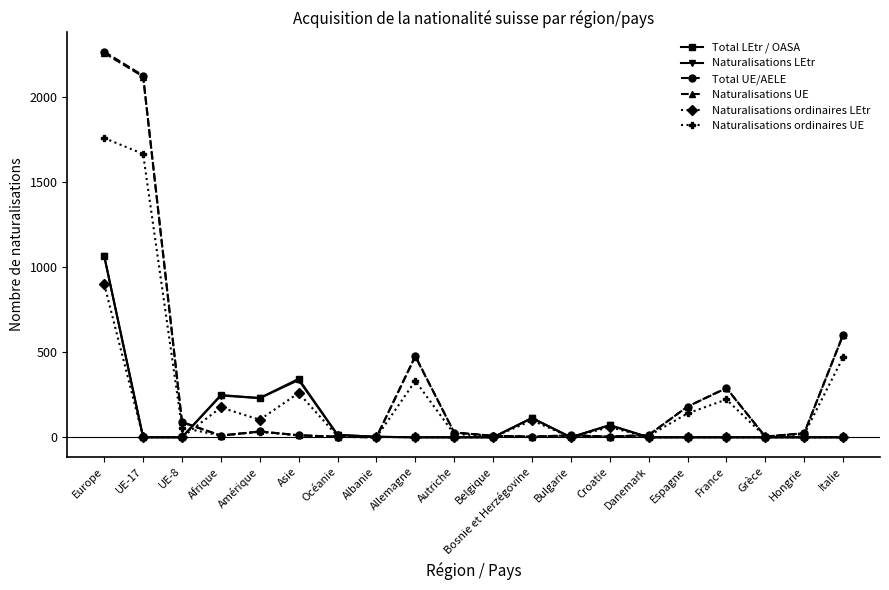

What is the label of the 18th point from the left?

Grèce